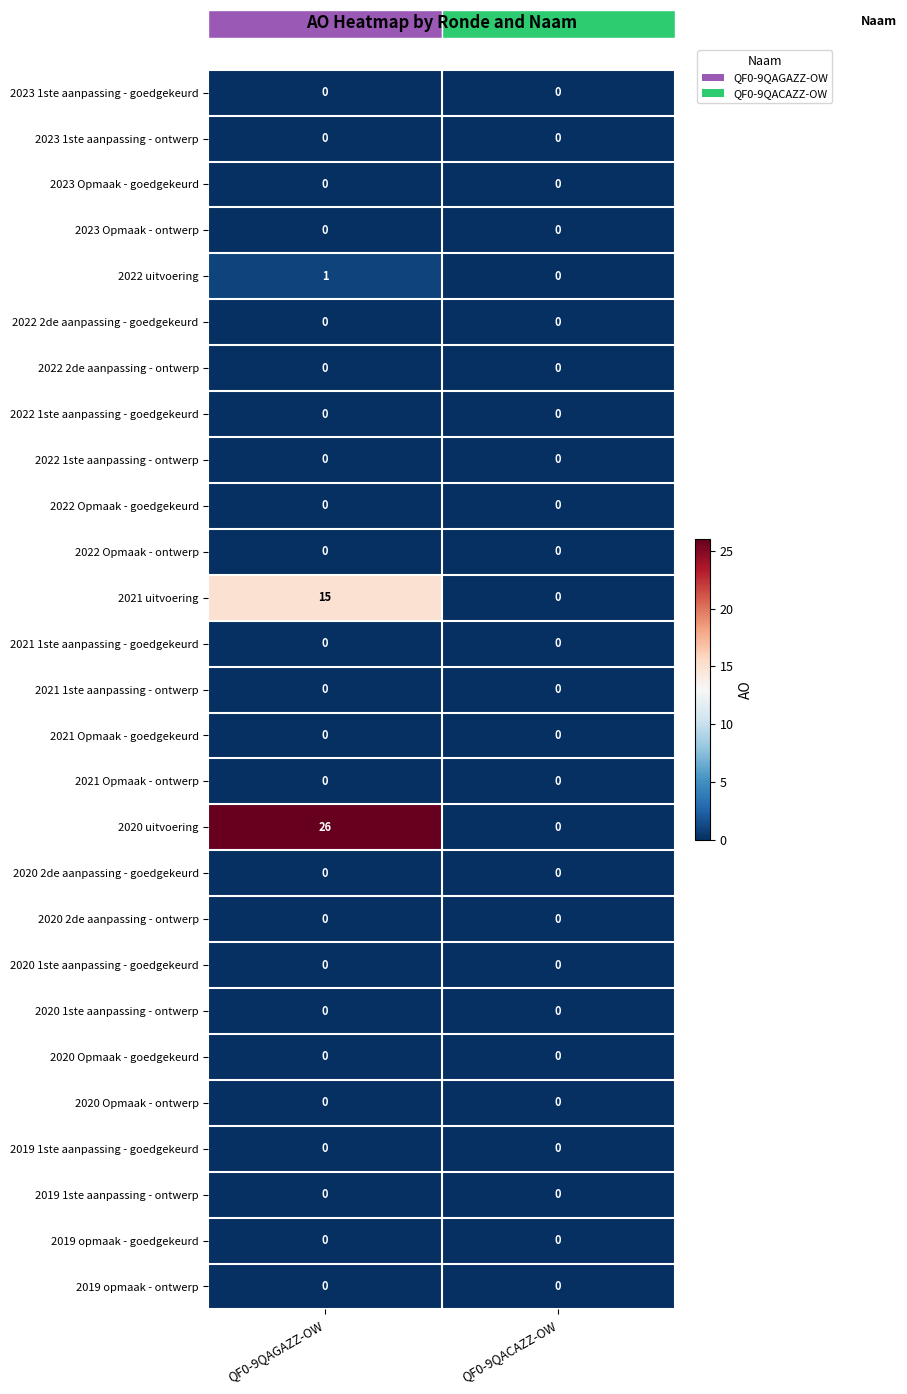

What is the greatest value displayed?

26